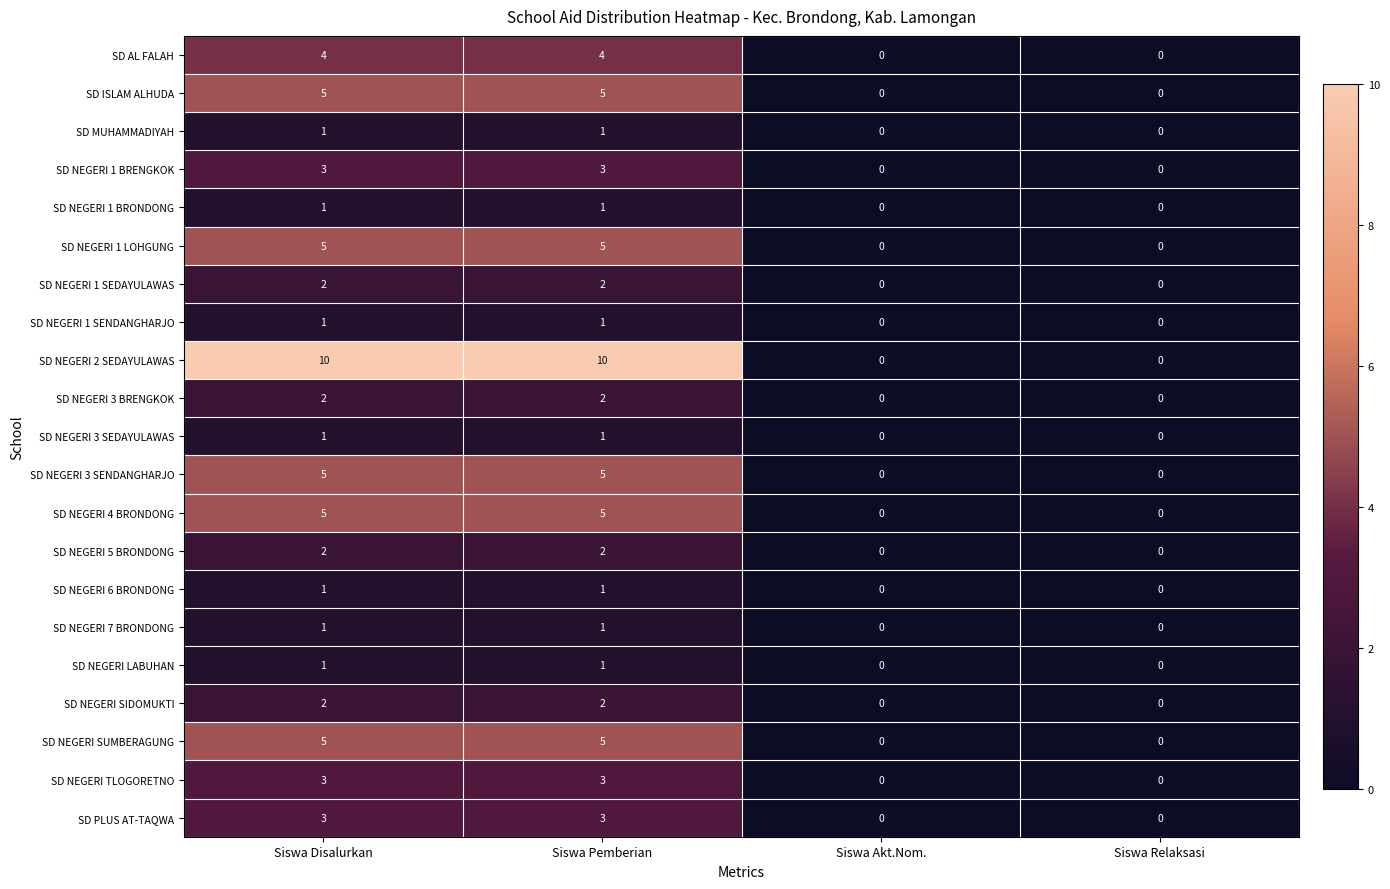

What is the greatest value displayed?

10